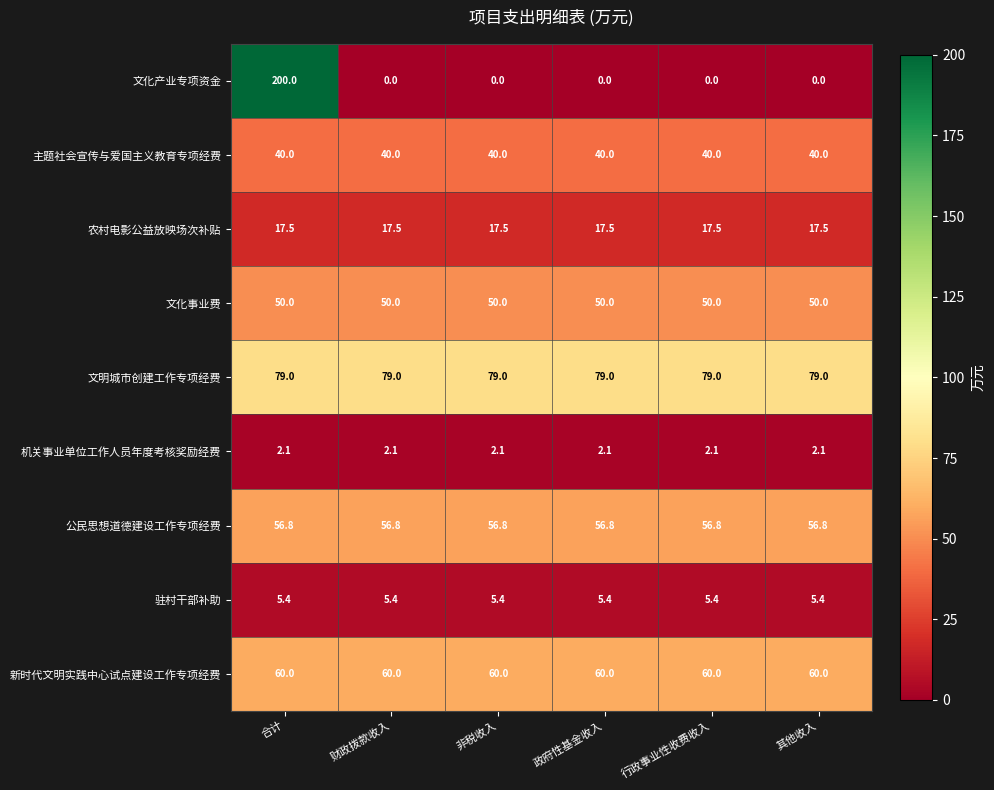

What is the maximum value shown in the chart?

200.0